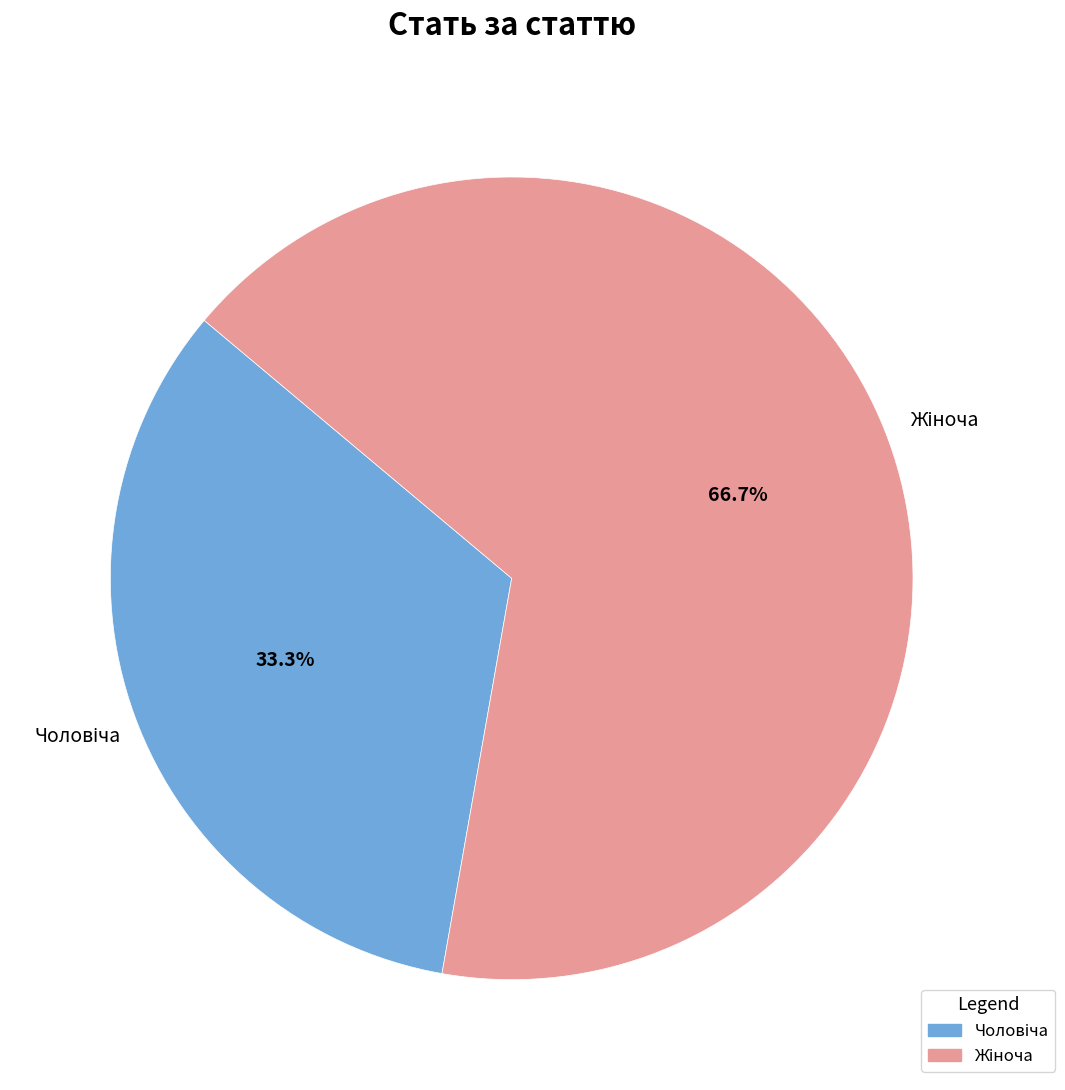

How many slices are in this pie chart?

2